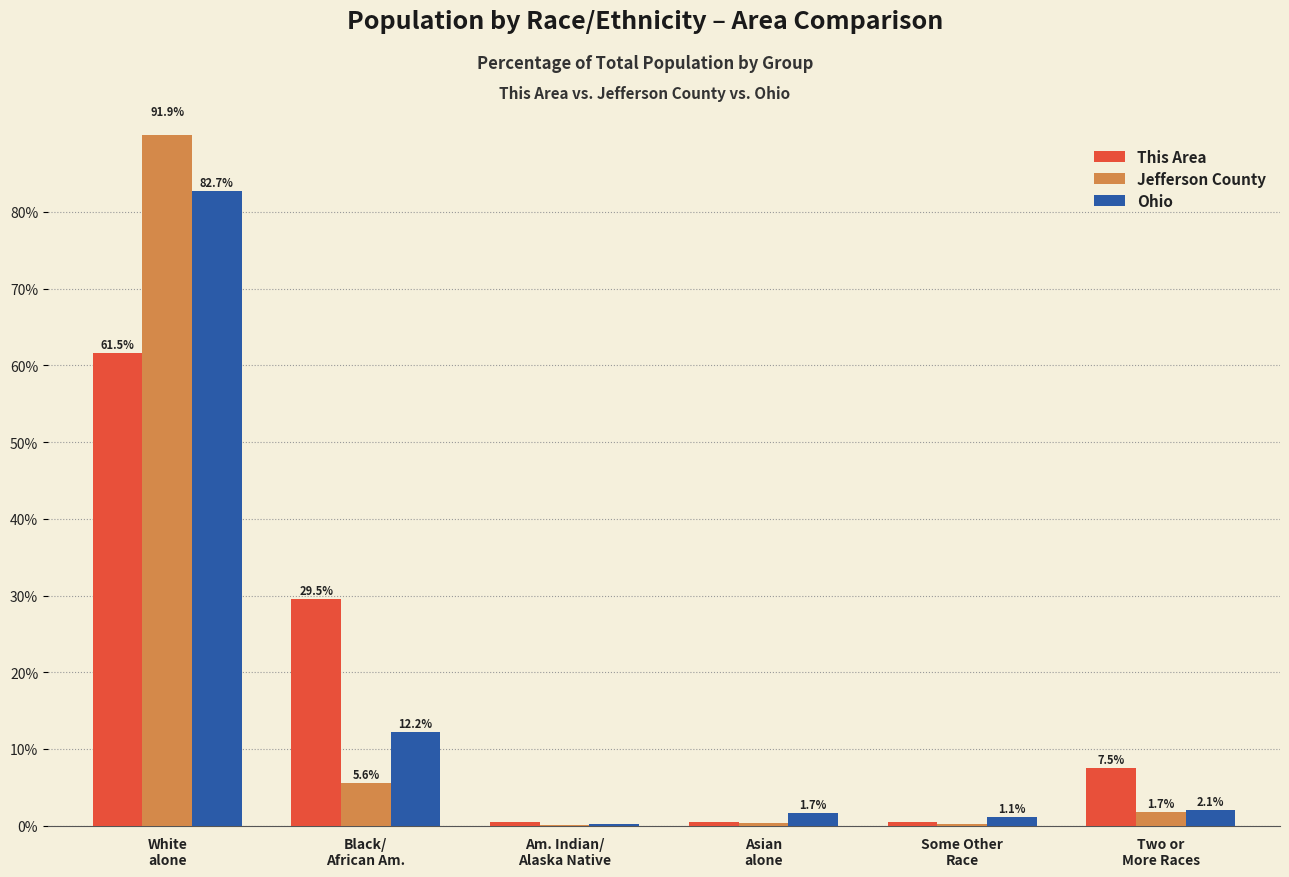

What is the difference between the maximum and minimum values in the Jefferson County series?

91.8